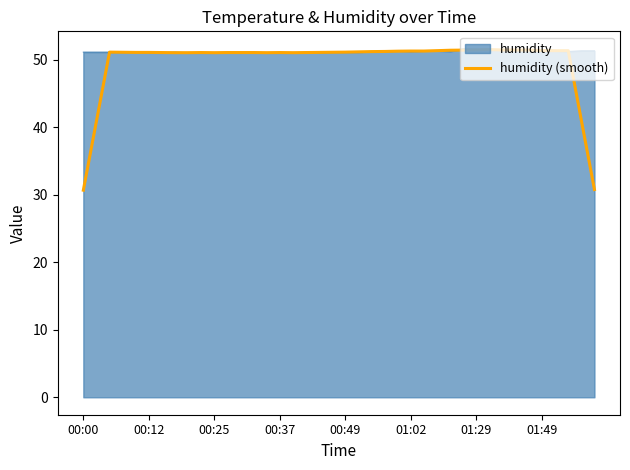

Which series has the largest range (max minus min)?

humidity (smooth)